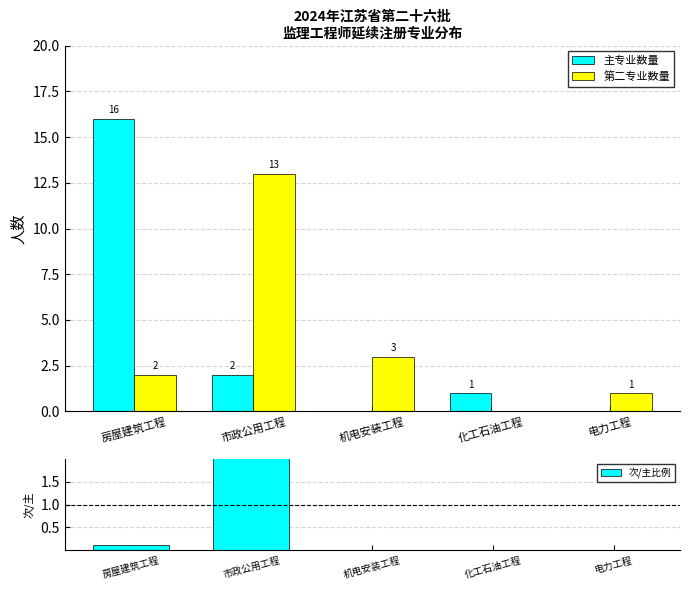

What are all the series names shown in the legend?

主专业数量, 第二专业数量, 次/主比例